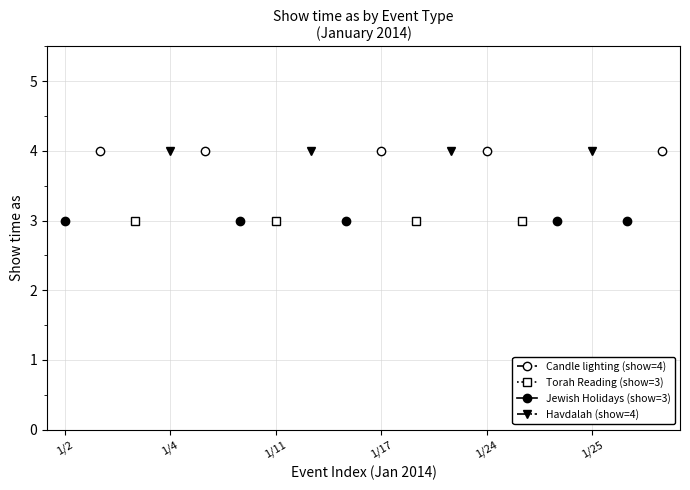

What is the label of the 5th point from the right?

13